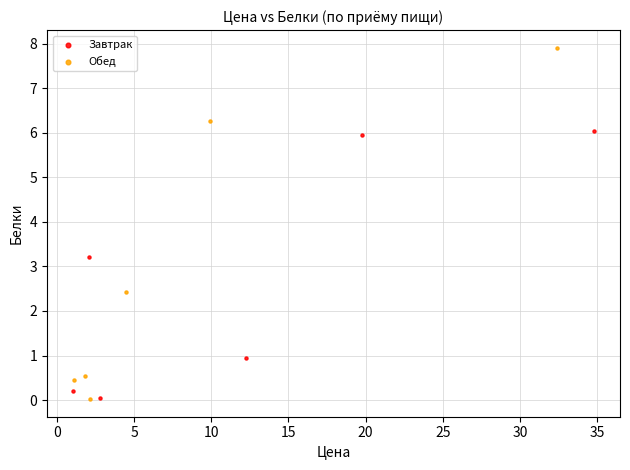

Which series reaches the maximum Y coordinate?

Обед